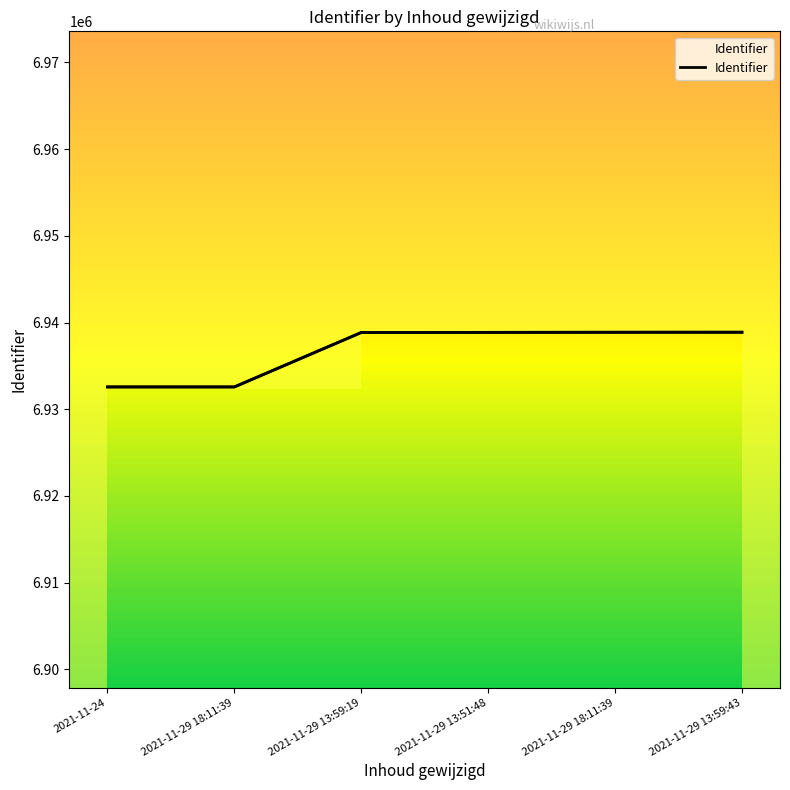

List the labels in order of value, smallest first.

2021-11-24, 2021-11-29 18:11:39, 2021-11-29 13:59:19, 2021-11-29 13:51:48, 2021-11-29 18:11:39, 2021-11-29 13:59:43